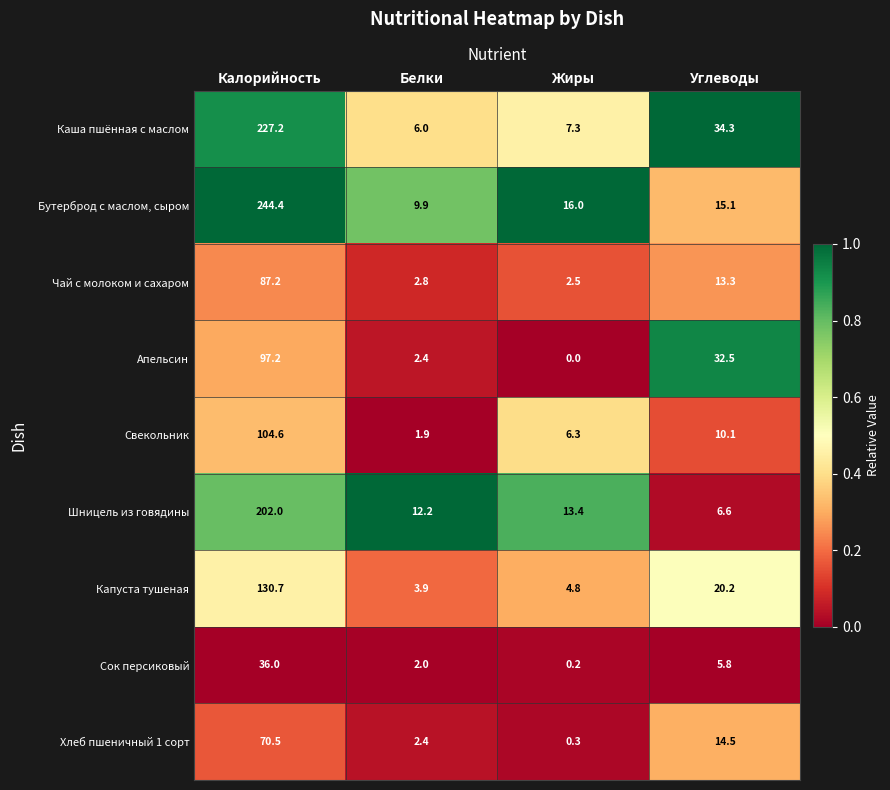

Which label corresponds to the largest value in the chart?

Калорийность